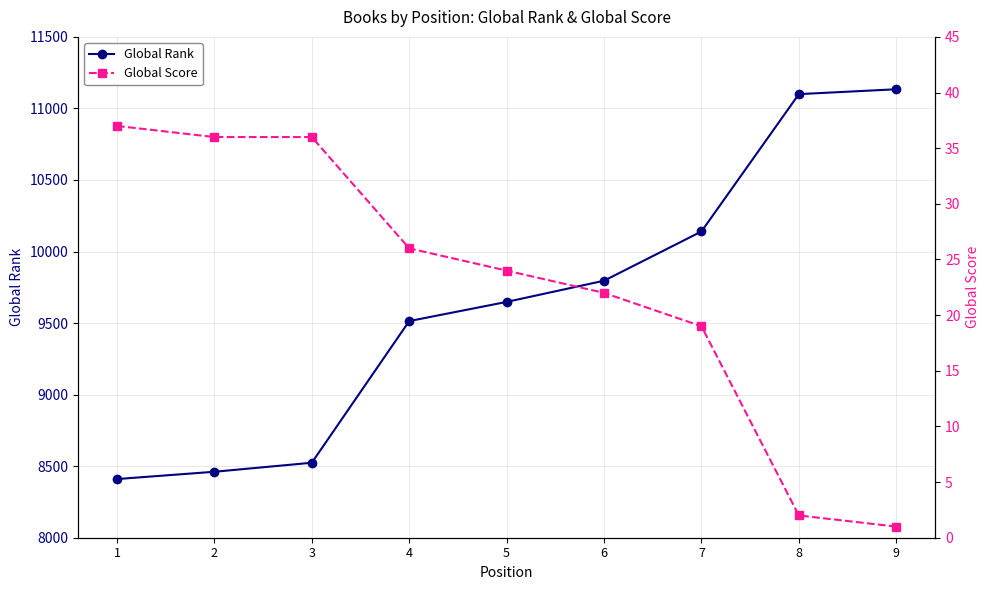

What is the average value of the Global Rank series?

9636